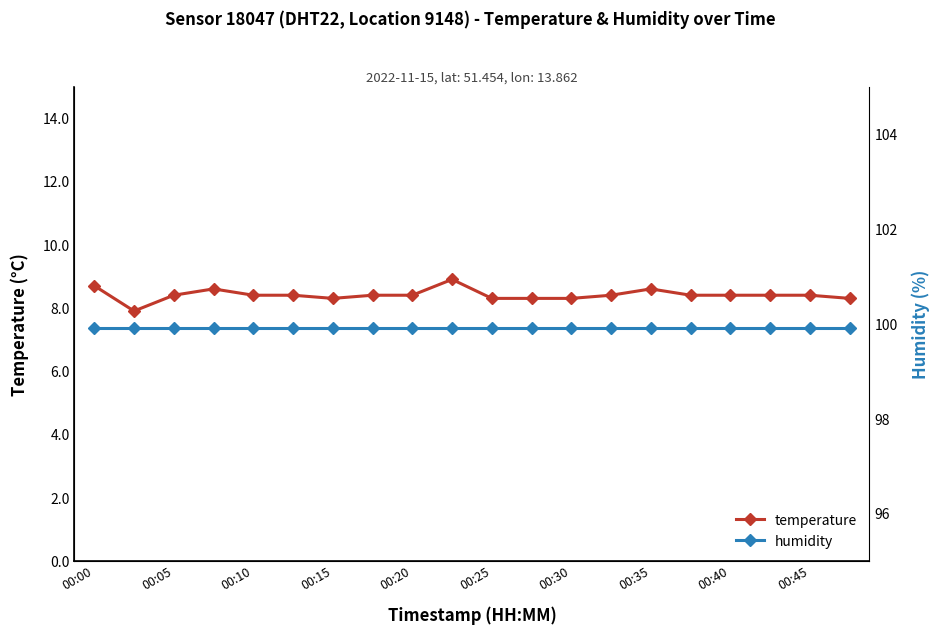

Is it true that temperature equals 8.4 at 00:40?

True